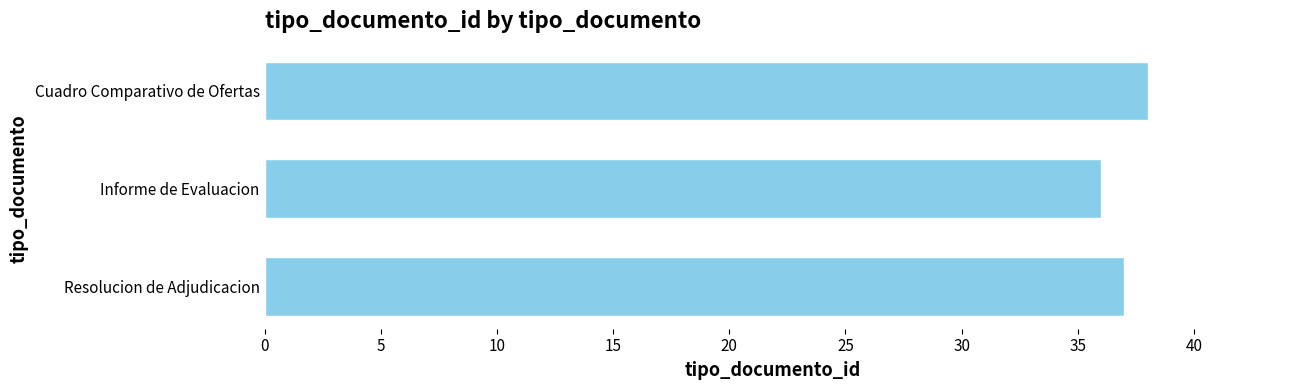

What is the average value?

37